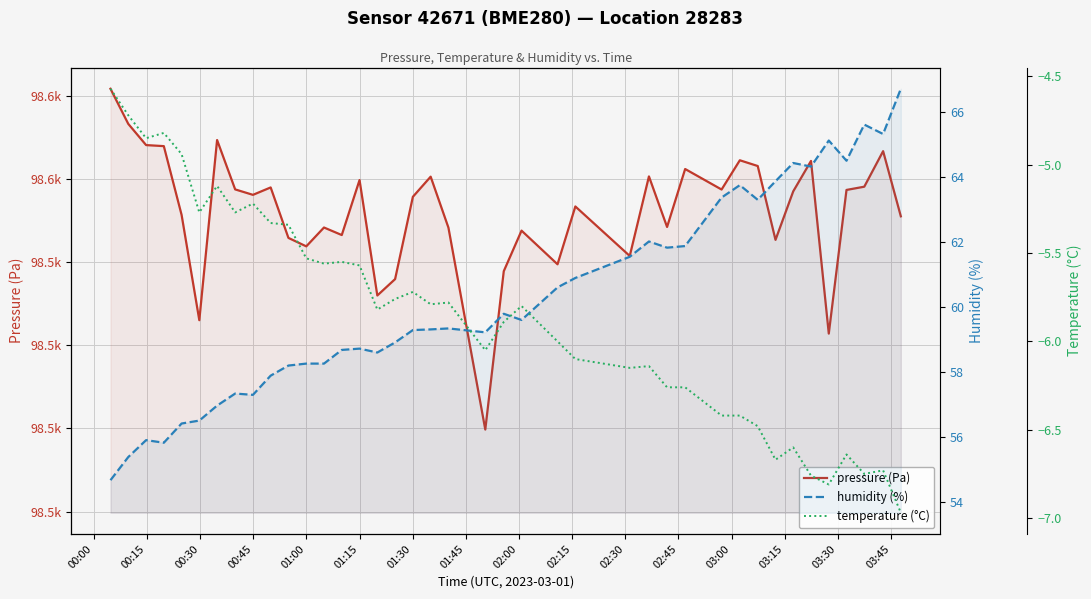

How many lines are shown in the chart?

3